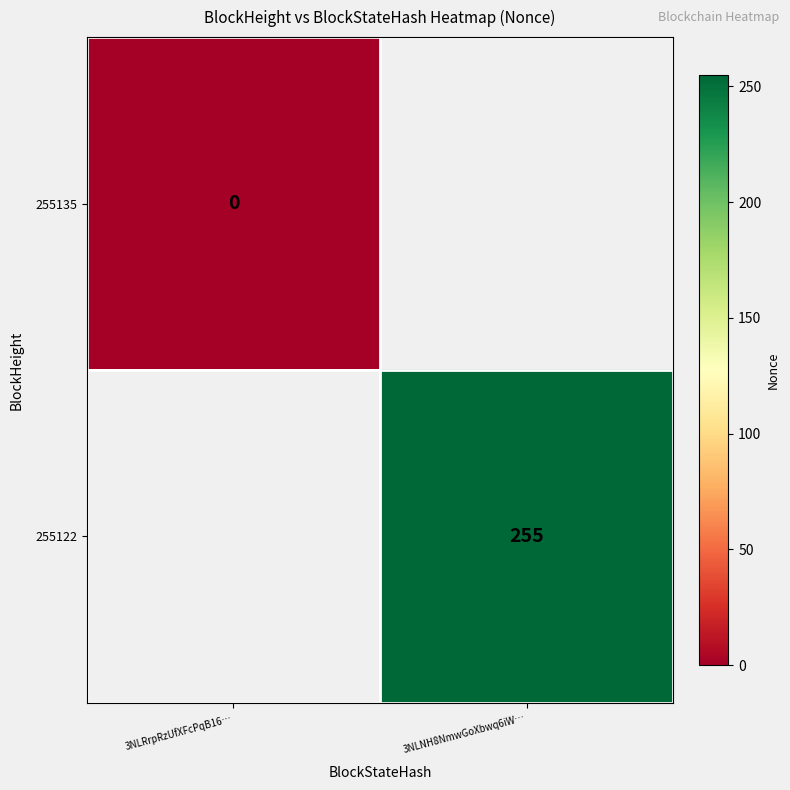

Is it true that 255122 equals 124.6 at 3NLNH8NmwGoXbwq6iW…?

False